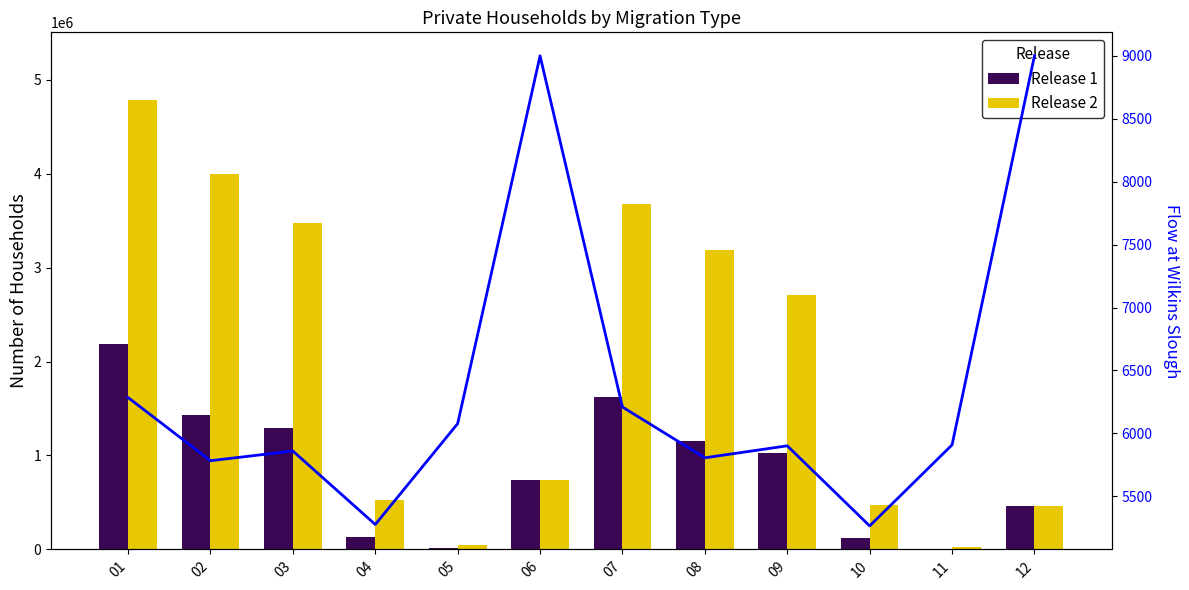

Reading right to left, extract all data points from this chart.

Release 1: 463259	9154	120589	1029929	1150518	1622939	742767	17686	134678	1291886	1426564	2187028
Release 2: 463259	23984	476868	2709066	3185934	3673212	742767	42568	527888	3473625	4001513	4786891